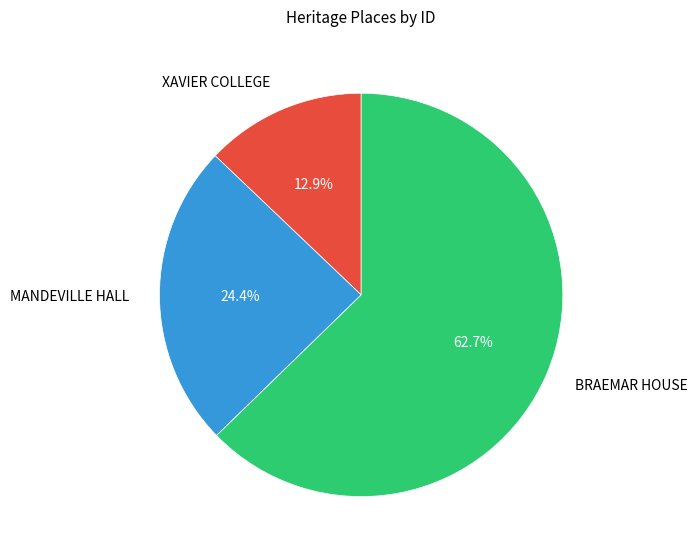

To the nearest percent, what portion does BRAEMAR HOUSE represent?

63%